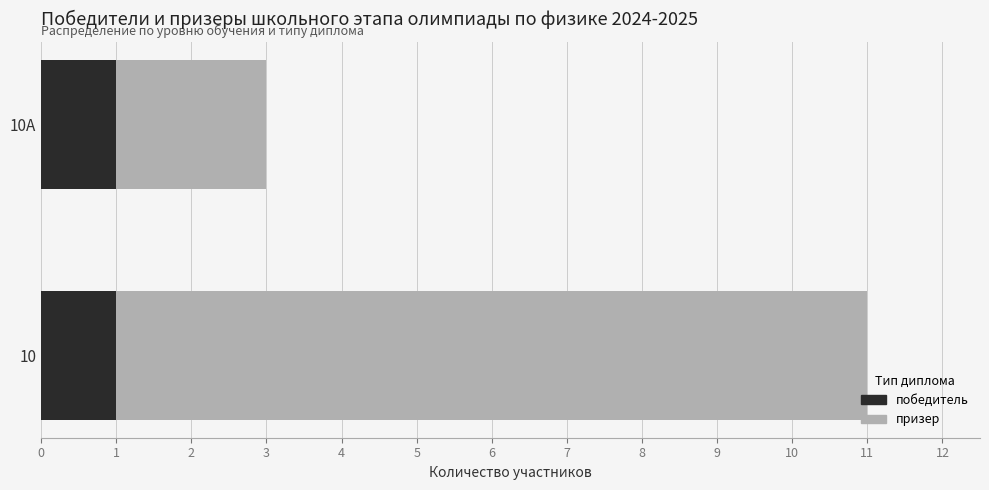

True or false: победитель has a value of 1 at 10.

True